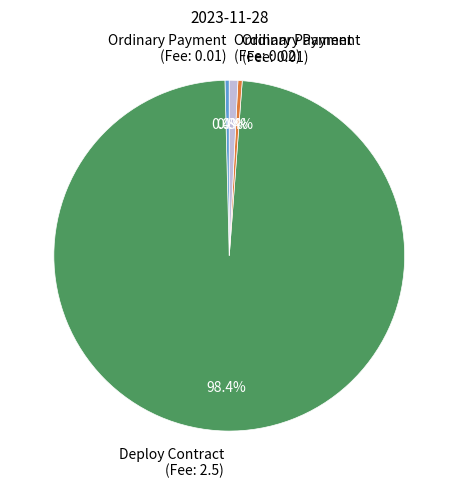

Is there any slice that represents more than half of the pie?

Yes